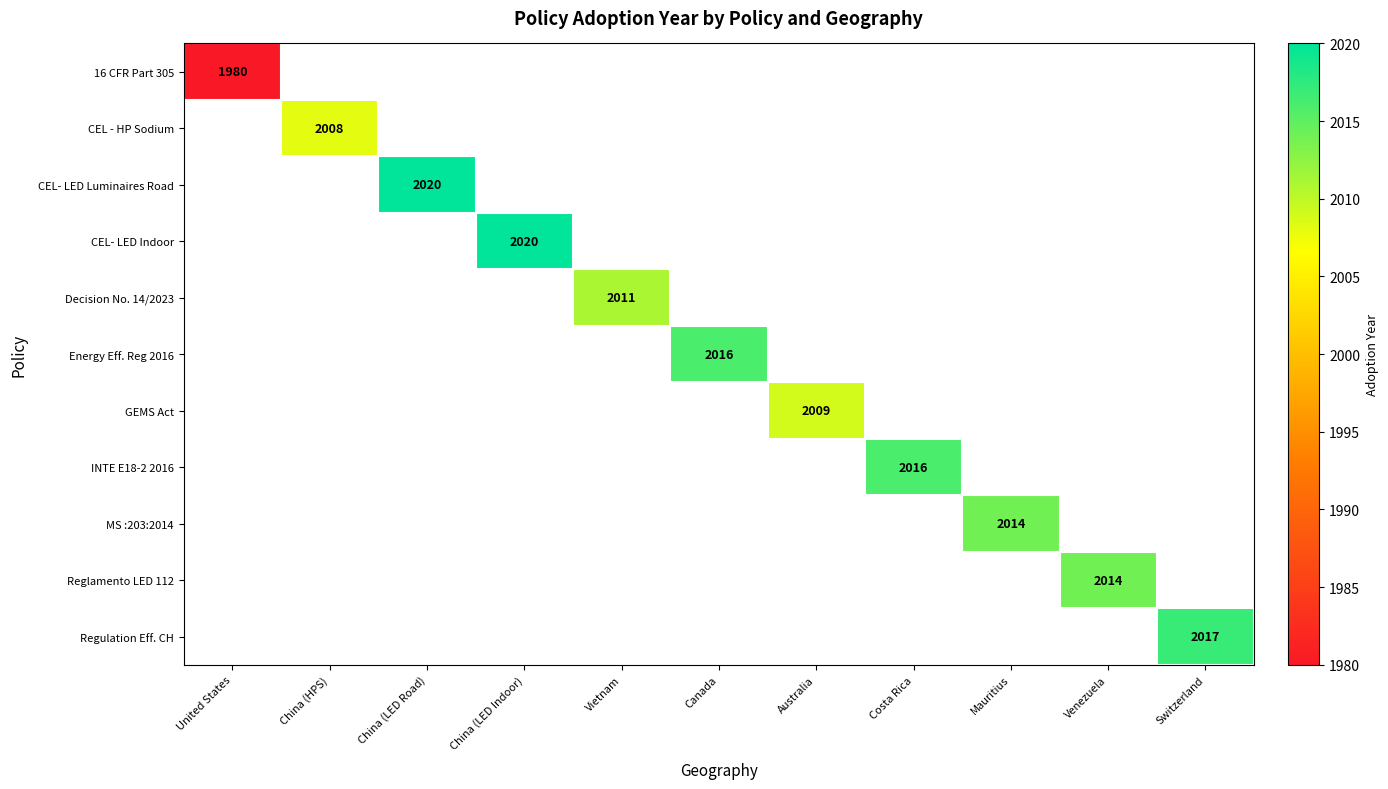

The value of INTE E18-2 2016 at Costa Rica is 2016. True or false?

True